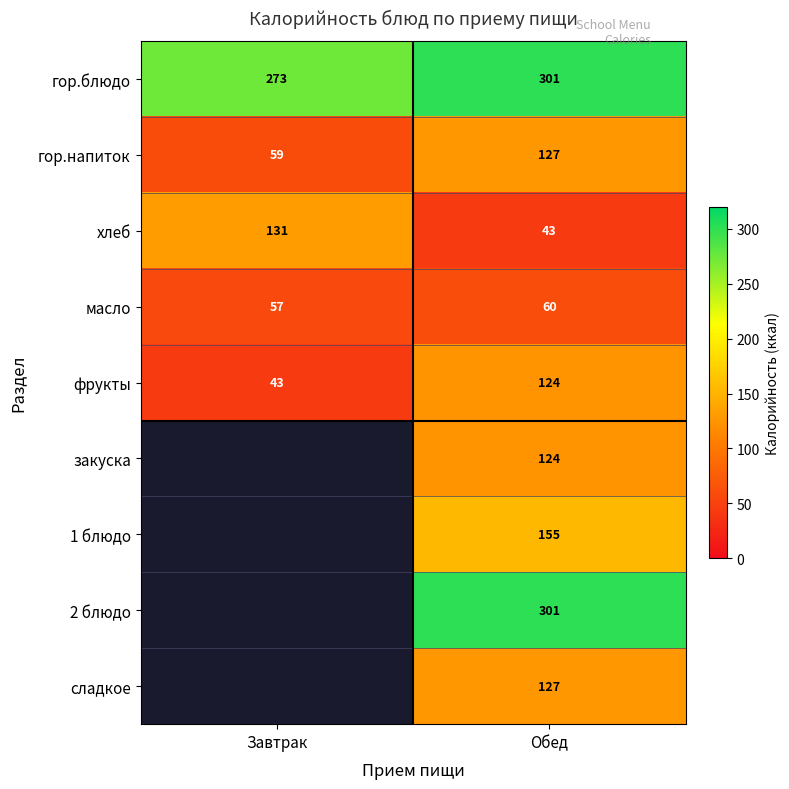

Which category has the highest value in the масло series?

Обед